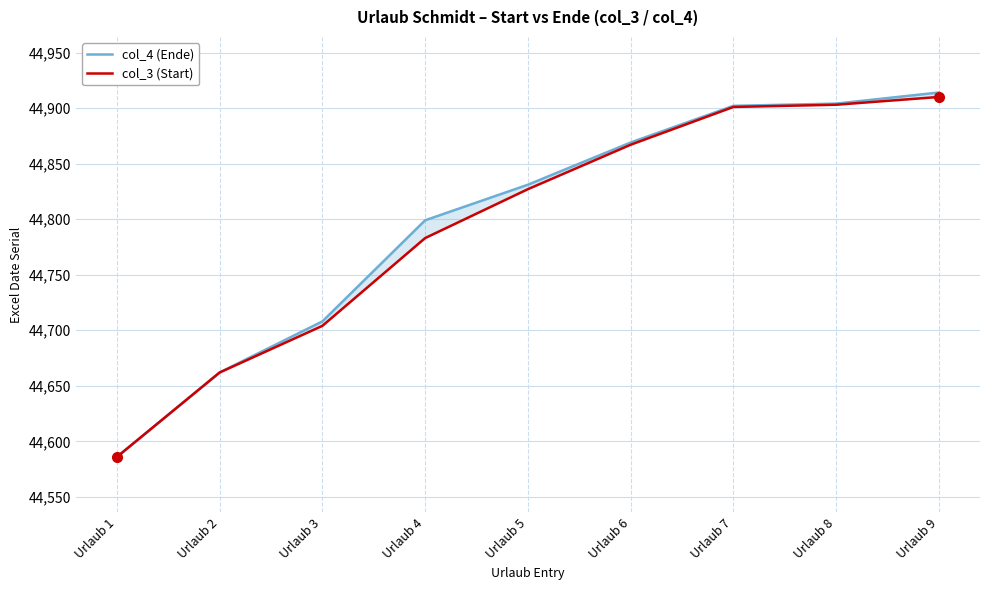

What is the value of the col_3 (Start) point at the 2nd from the left?

44662